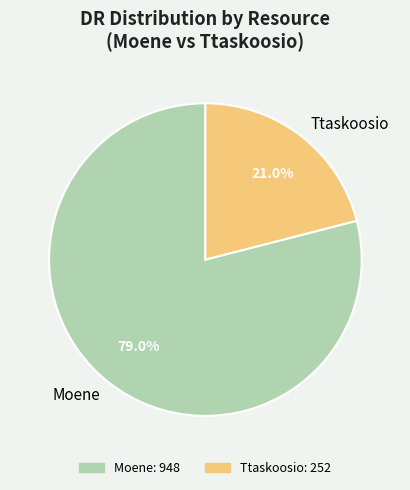

Between Moene and Ttaskoosio, which is larger?

Moene